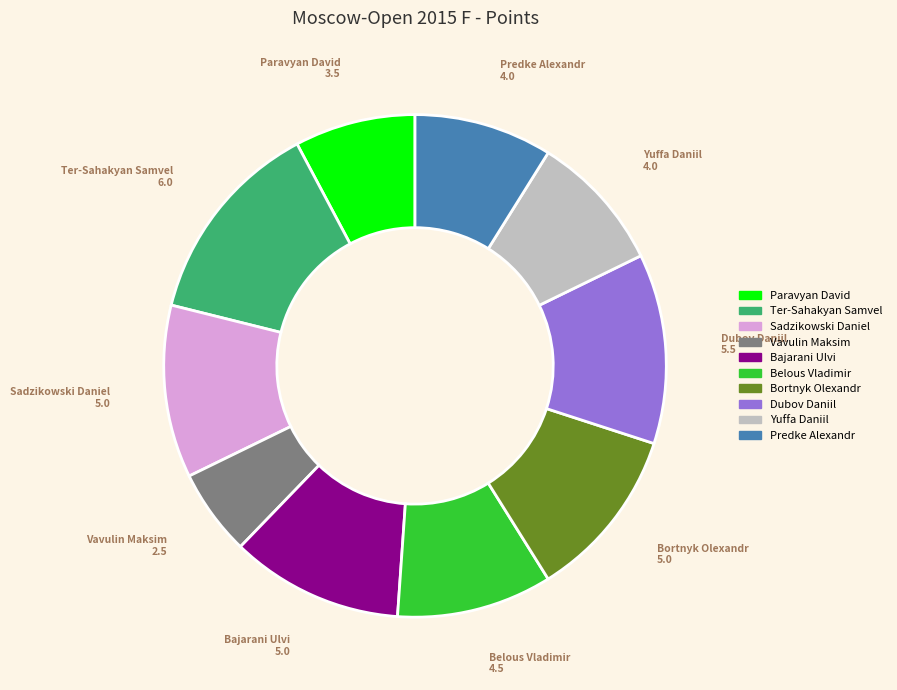

The Sadzikowski Daniel slice represents 11% of the pie. True or false?

True